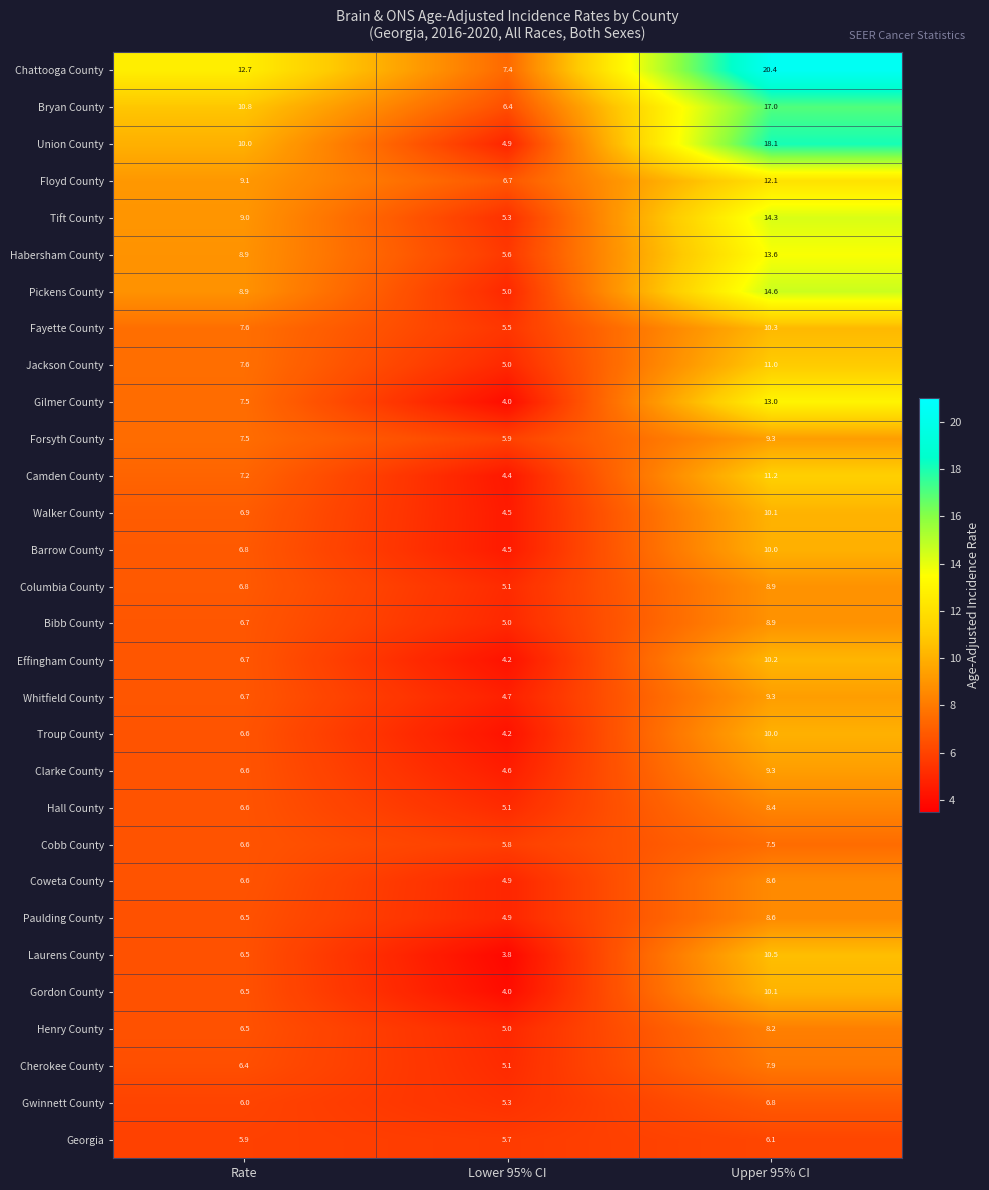

Which series has the largest range (max minus min)?

Union County